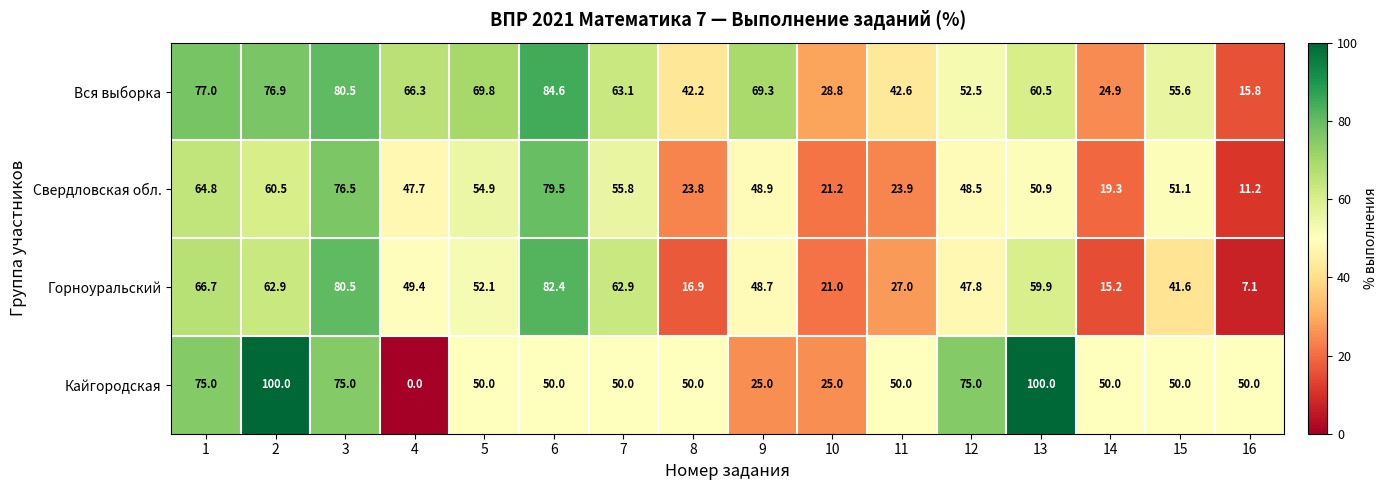

Which series has the widest spread of values?

Кайгородская